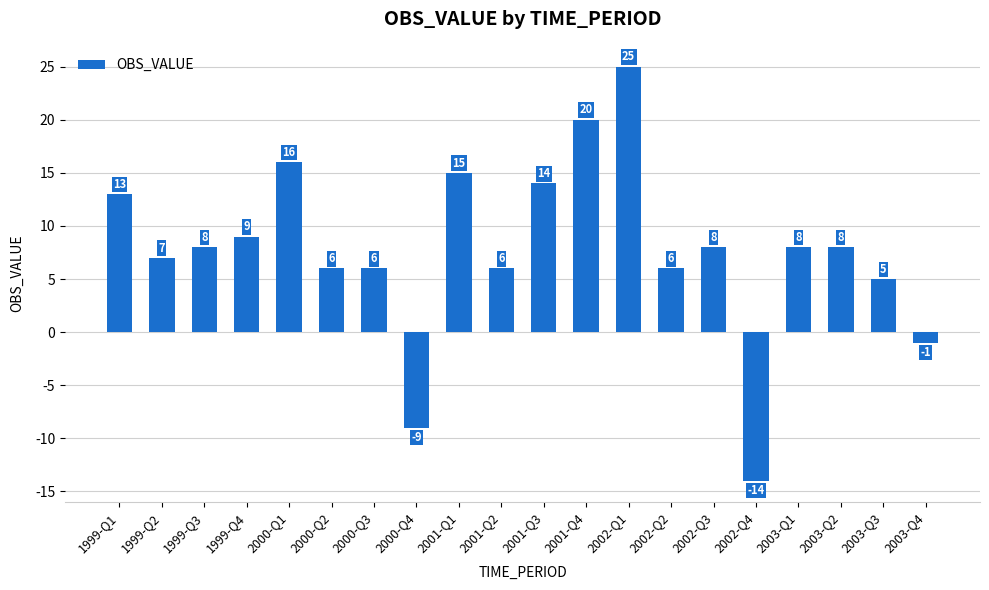

Which category has the lowest value across all series?

2002-Q4